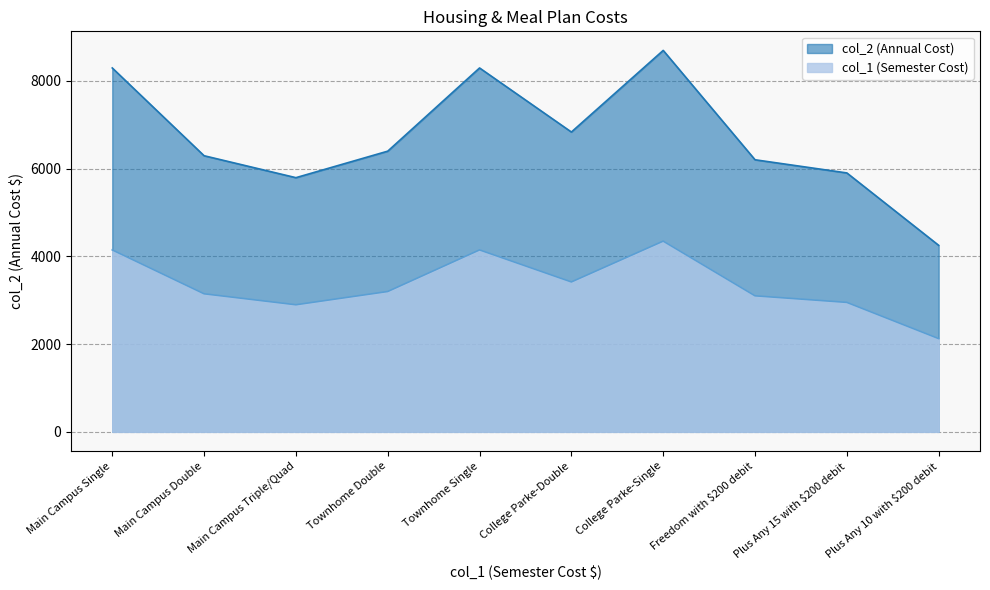

Where is col_1 nearest to the value 6471?

Townhome Double